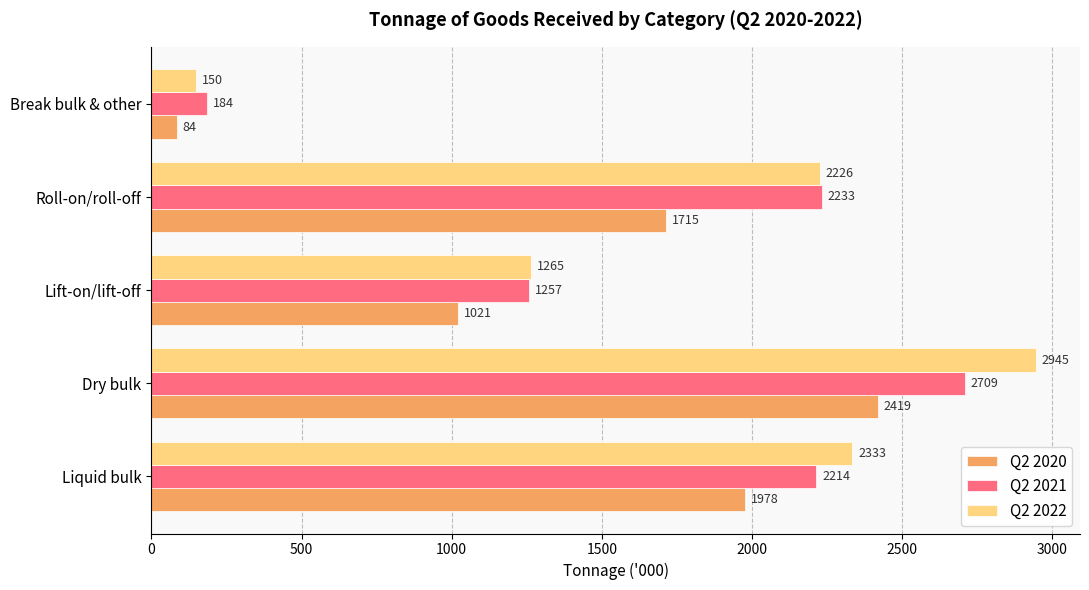

Which series has the largest range (max minus min)?

Q2 2022